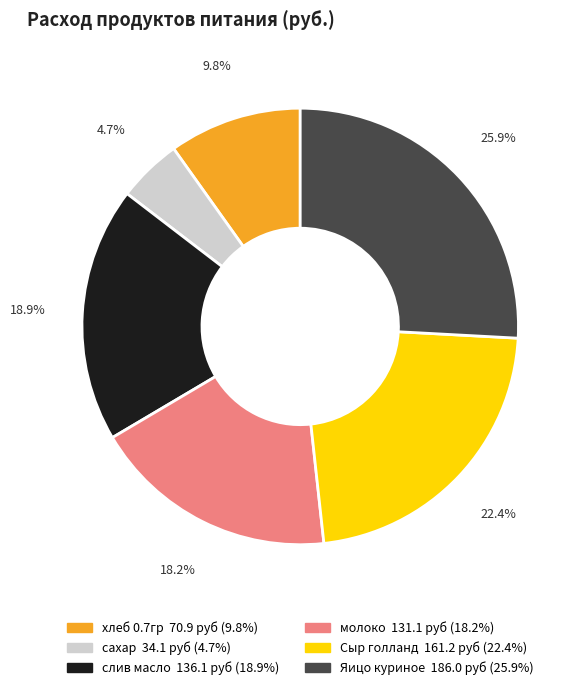

Rank the categories by value from lowest to highest.

сахар, хлеб 0.7гр, молоко, слив масло, Сыр голланд, Яицо куриное